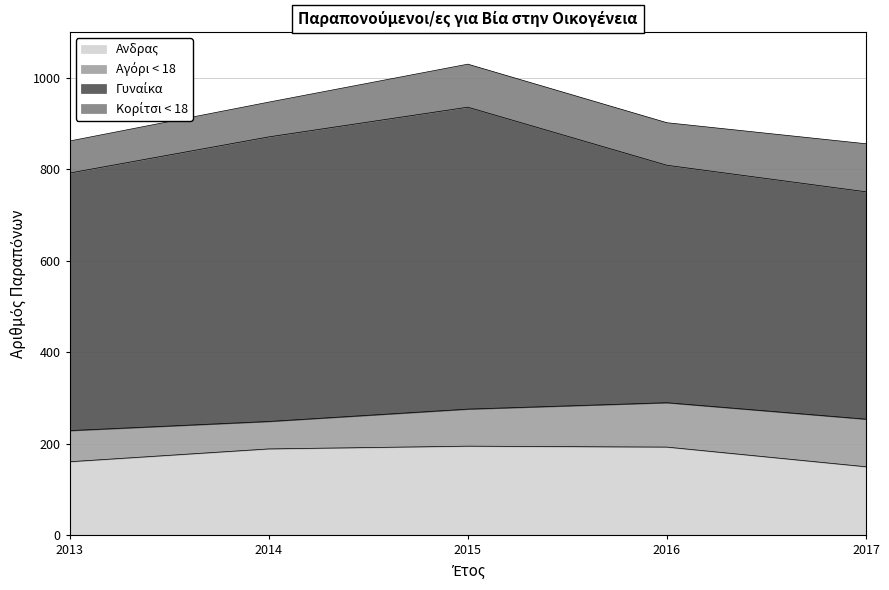

Reading right to left, transcribe all the data shown in this chart.

Aνδρας: 2017=150	2016=193	2015=195	2014=189	2013=161
Αγόρι < 18: 2017=104	2016=97	2015=81	2014=60	2013=68
Γυναίκα: 2017=497	2016=519	2015=660	2014=622	2013=563
Κορίτσι < 18: 2017=105	2016=93	2015=94	2014=76	2013=70